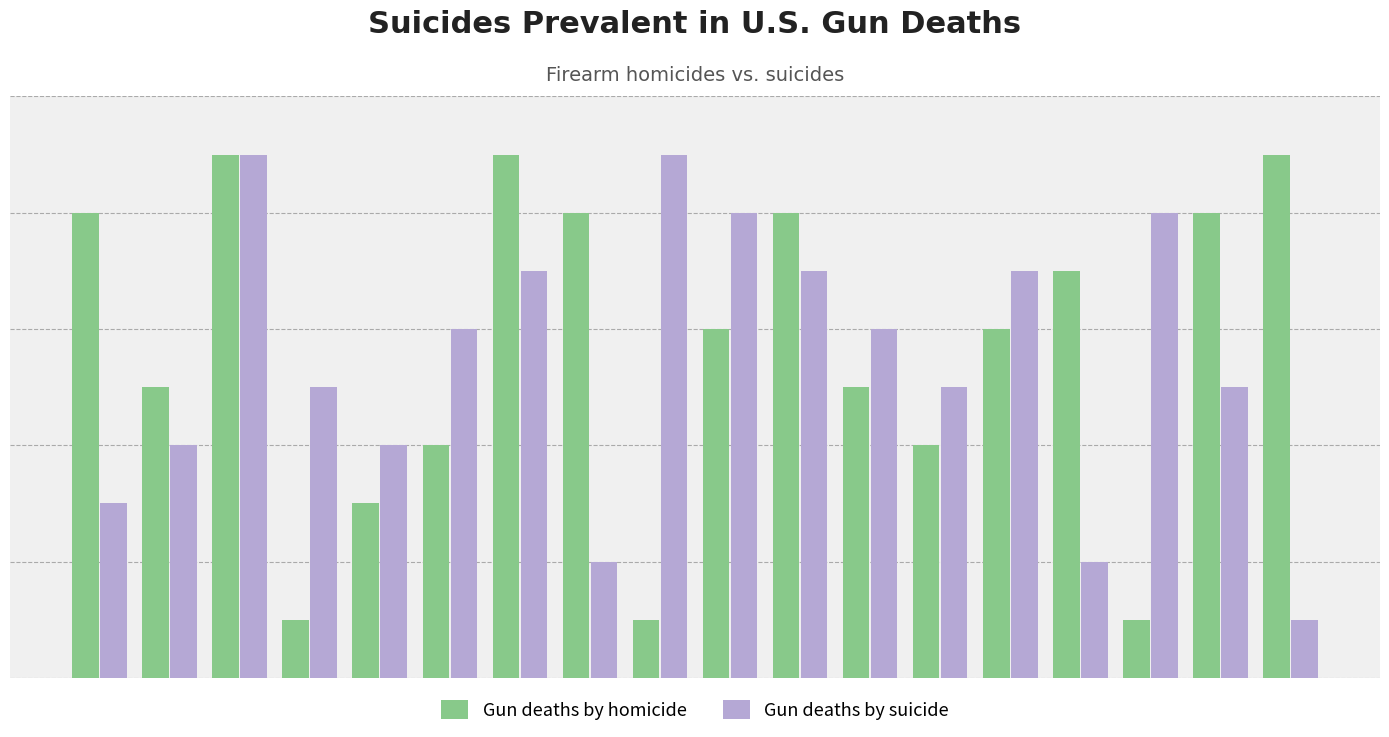

Reading left to right, list all the values displayed in this chart.

Gun deaths by homicide: 8	5	9	1	3	4	9	8	1	6	8	5	4	6	7	1	8	9
Gun deaths by suicide: 3	4	9	5	4	6	7	2	9	8	7	6	5	7	2	8	5	1